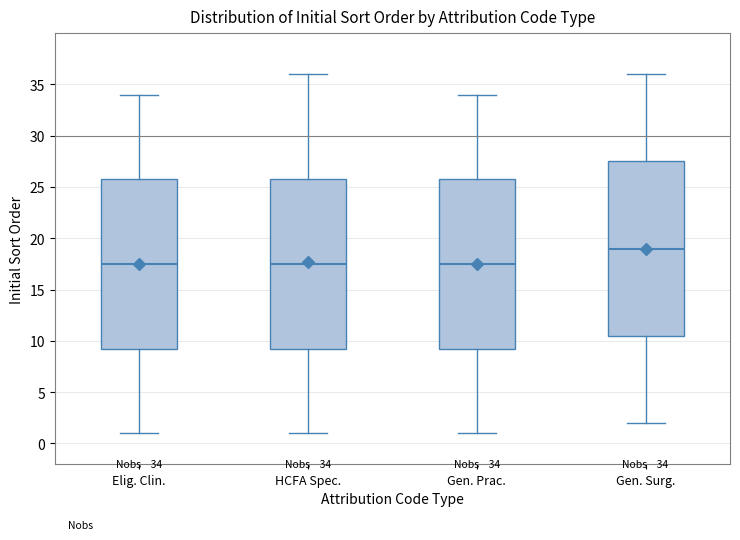

Which box is the tallest, from its lower edge to its upper edge?

Gen. Surg.